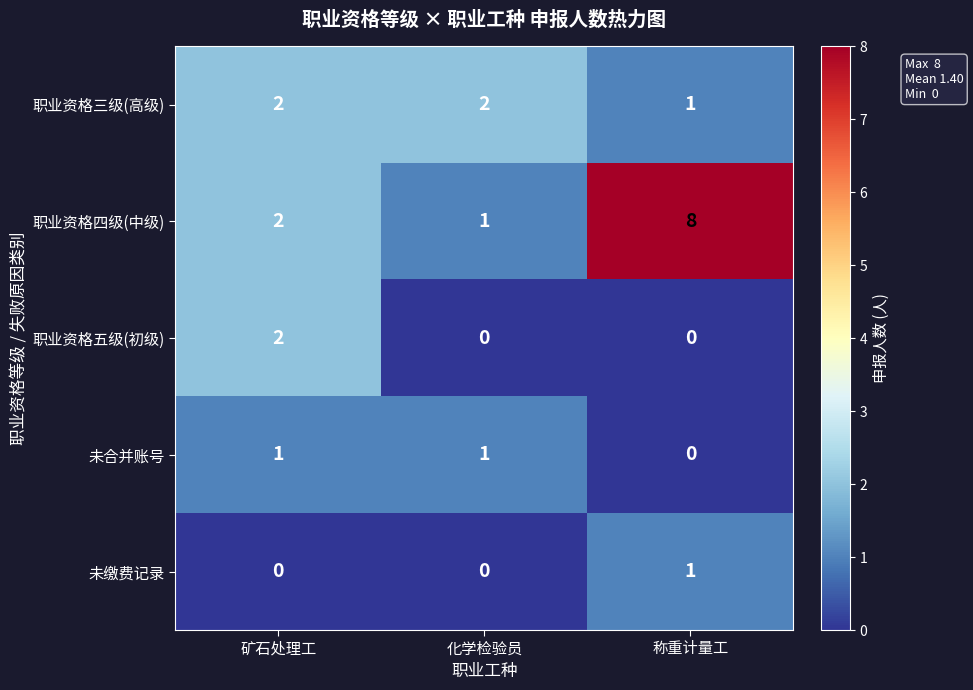

Which series has the widest spread of values?

职业资格四级(中级)